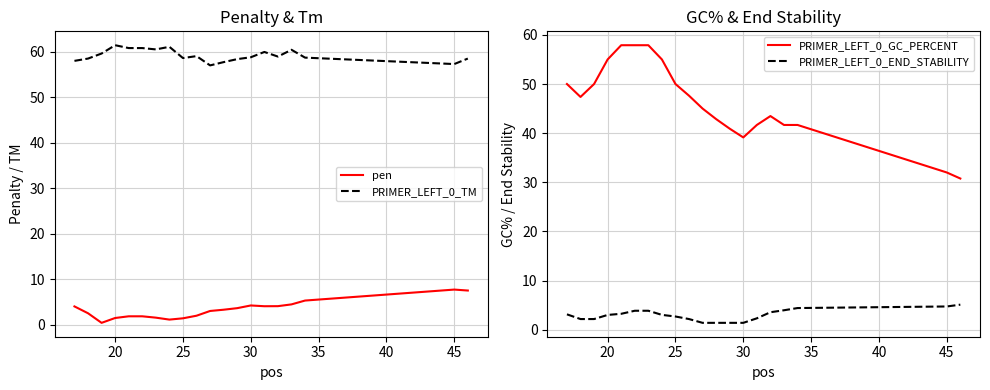

What is the highest value of the pen series?

7.7